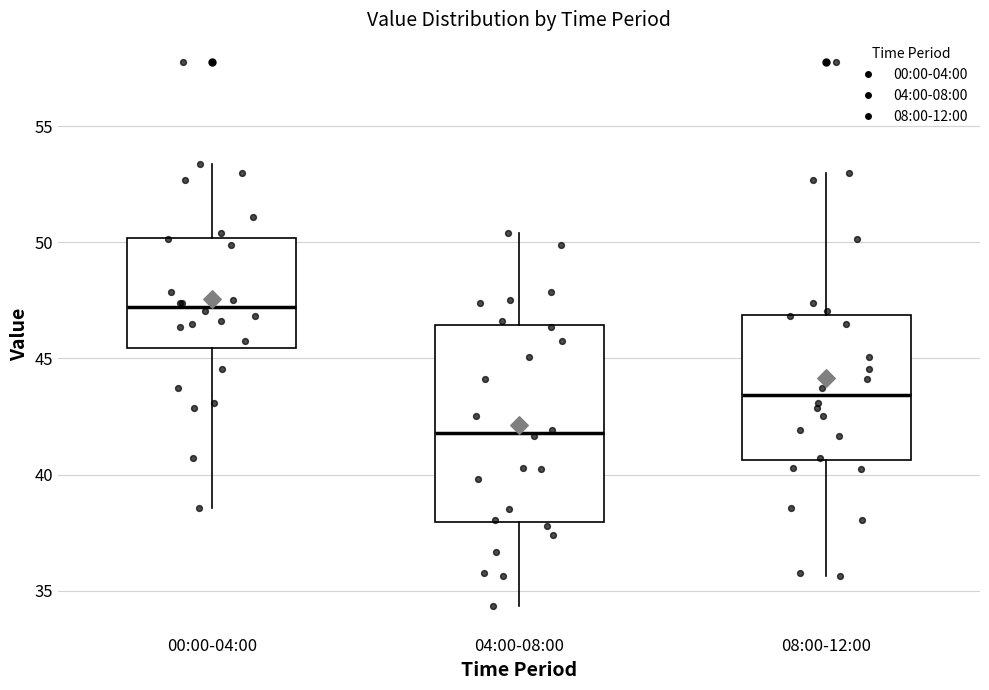

Where is the lower edge of the box for 04:00-08:00 on the y-axis? The values are not printed on the chart, so give them approximately, as read against the axis.

38.0